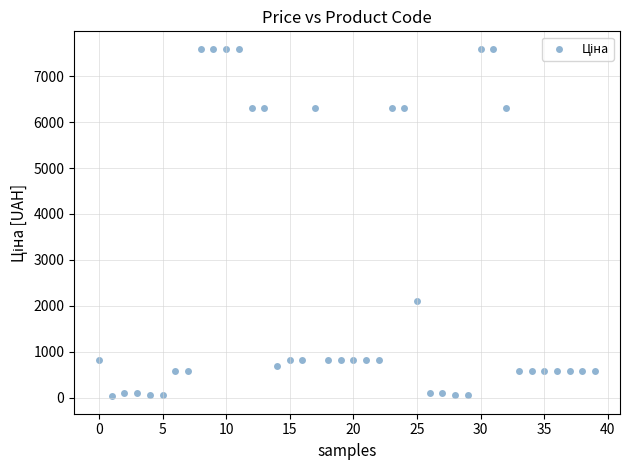

What is the range of Y values (max minus min)?

7564.5